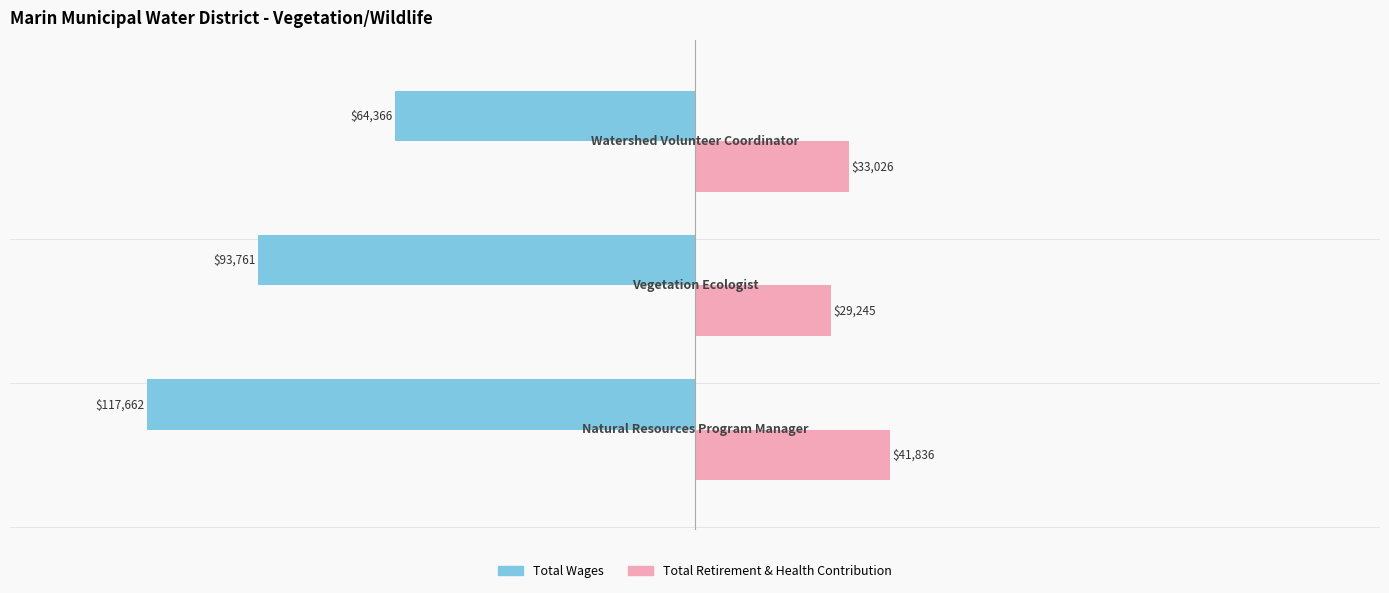

List the series in order of their peak value, lowest first.

Total Wages, Total Retirement & Health Contribution